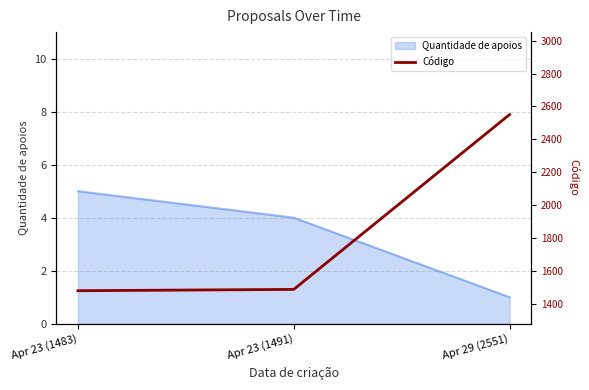

At which label does Quantidade de apoios reach its peak?

Apr 23 (1483)